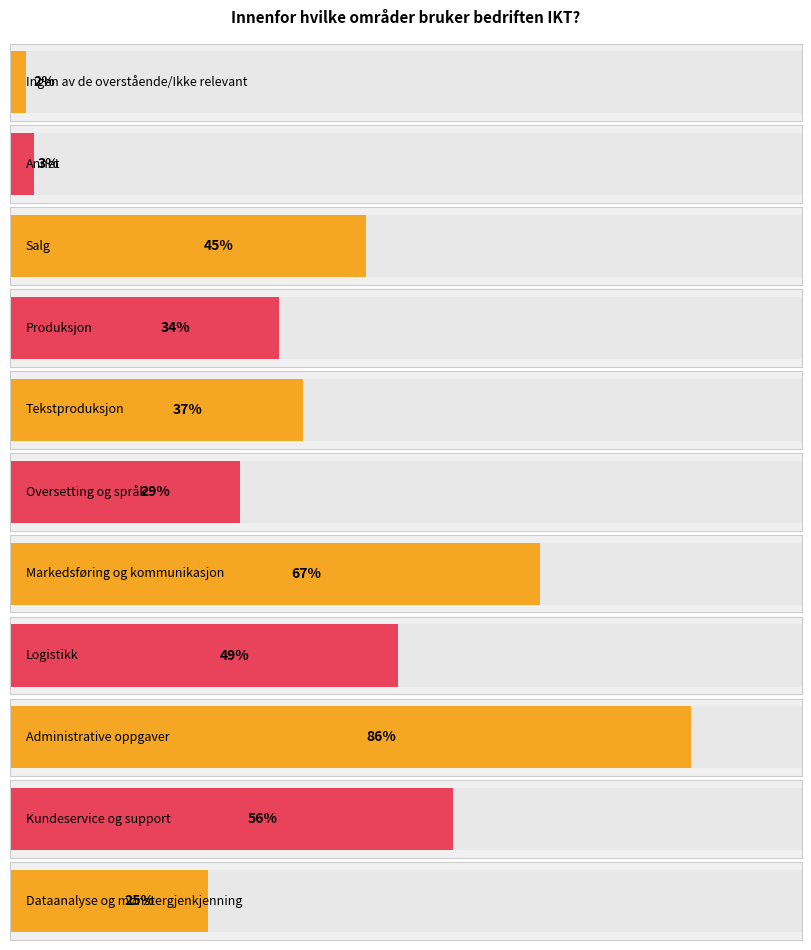

What is the greatest value displayed?

86